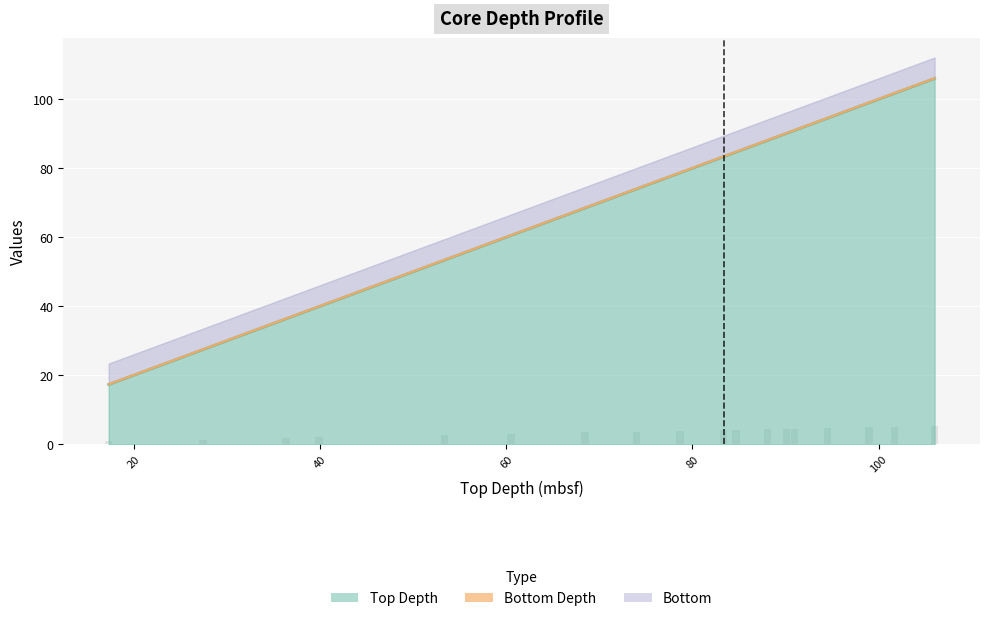

What is the highest value of the Top Depth series?

106.0